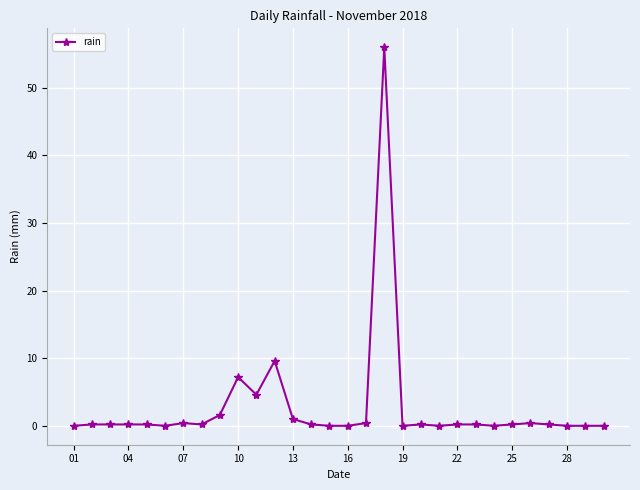

What is the difference between the maximum and minimum values?

56.0